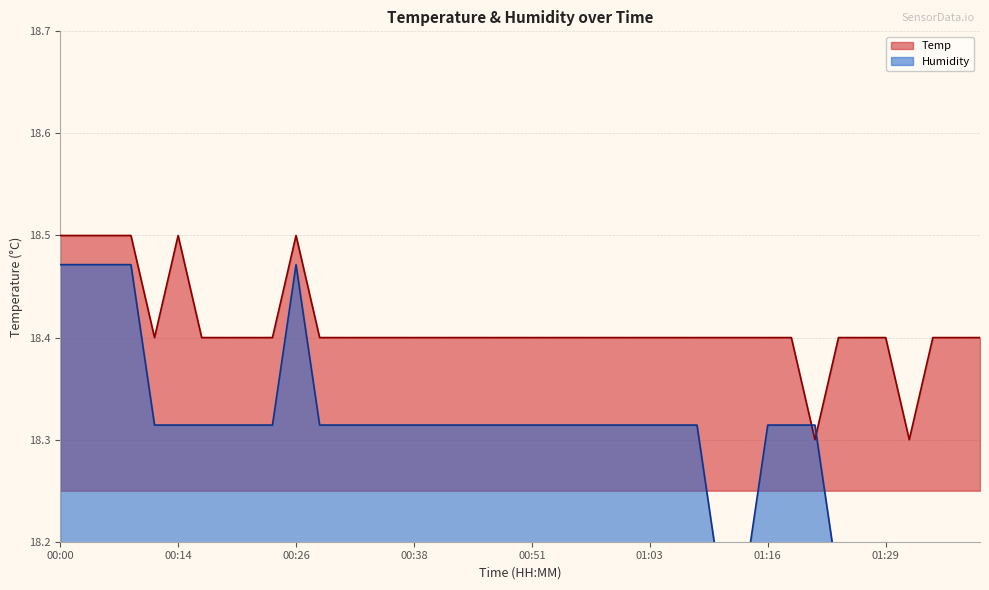

What are all the series names shown in the legend?

Temp, Humidity